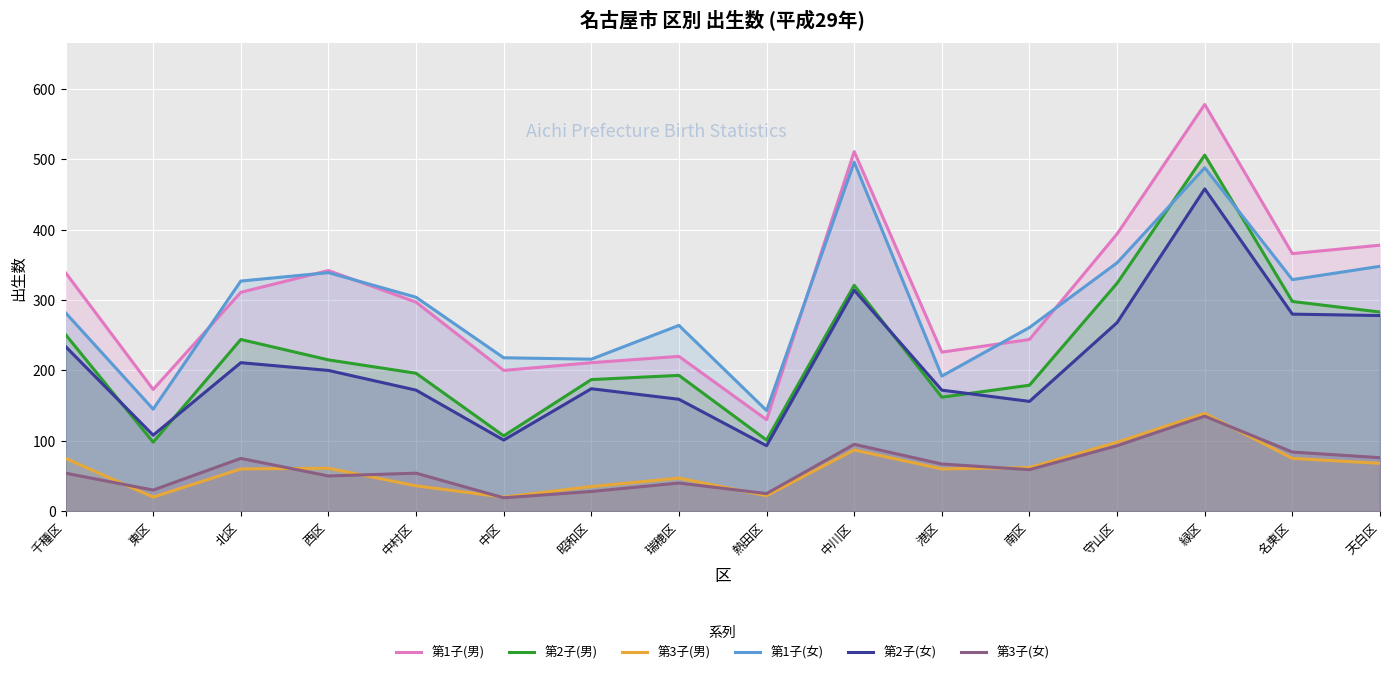

Rank the series by their maximum value, from lowest to highest.

第3子(女), 第3子(男), 第2子(女), 第1子(女), 第2子(男), 第1子(男)